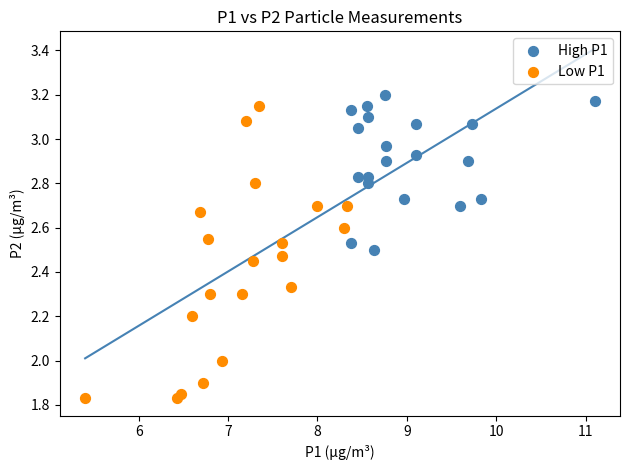

Which series has the widest spread of Y values?

Low P1